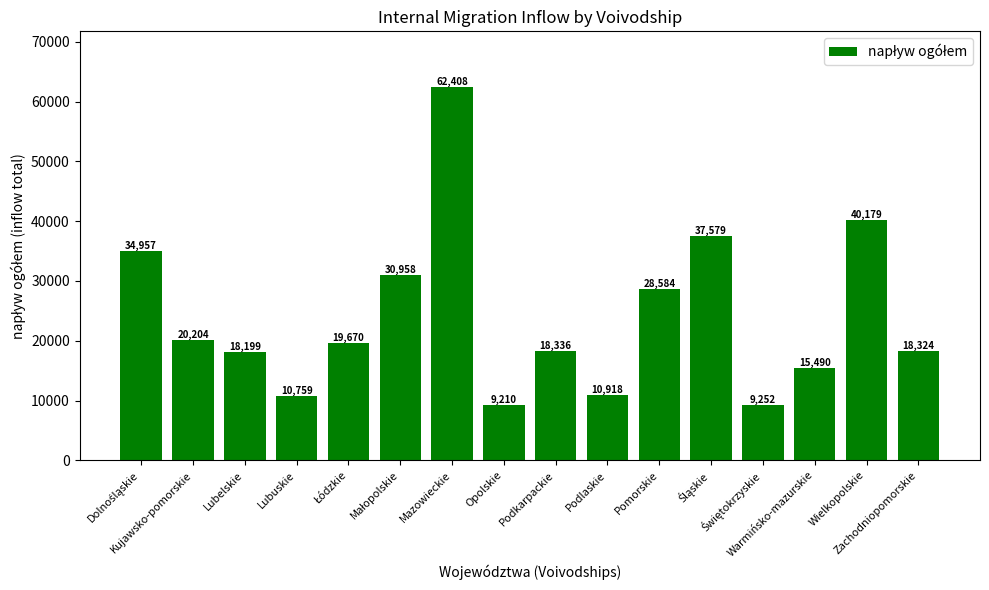

What is the difference between the maximum and minimum values?

53198